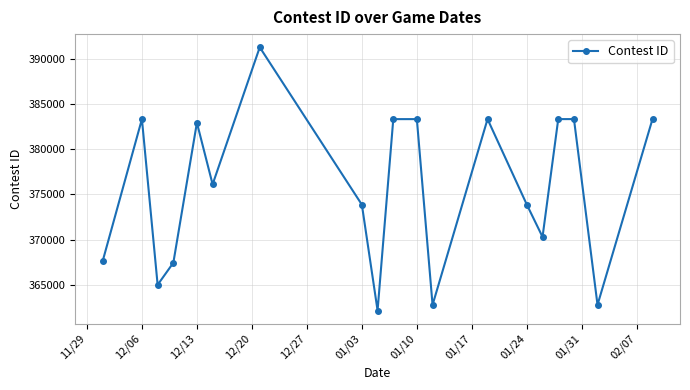

What is the sum of all values?

7139275